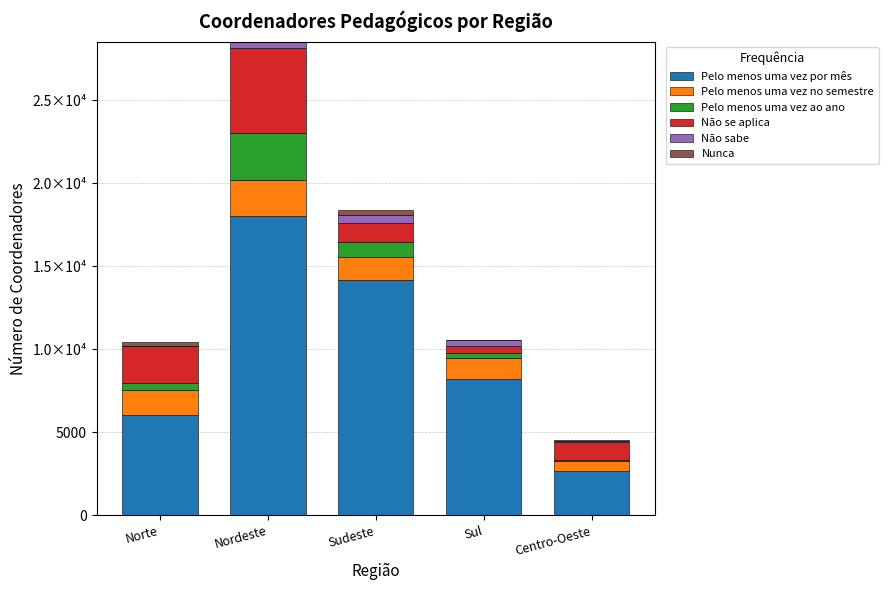

True or false: Não se aplica has a value of 499 at Sudeste.

False